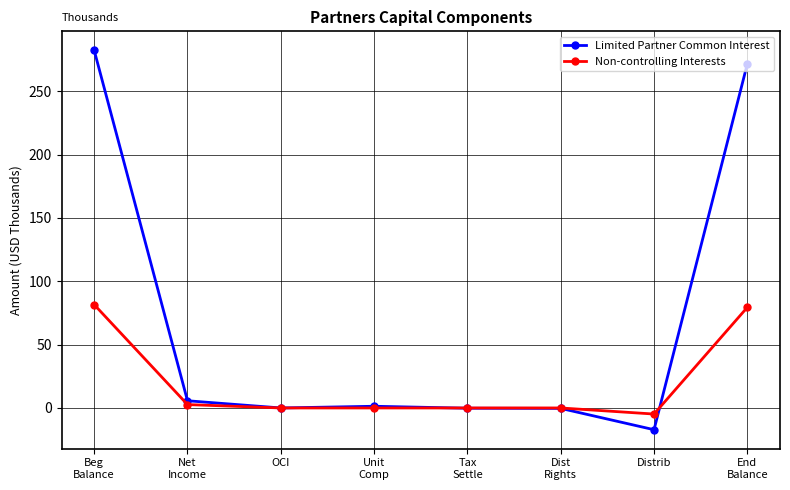

Which series changed the most between Beg
Balance and Unit
Comp?

Limited Partner Common Interest